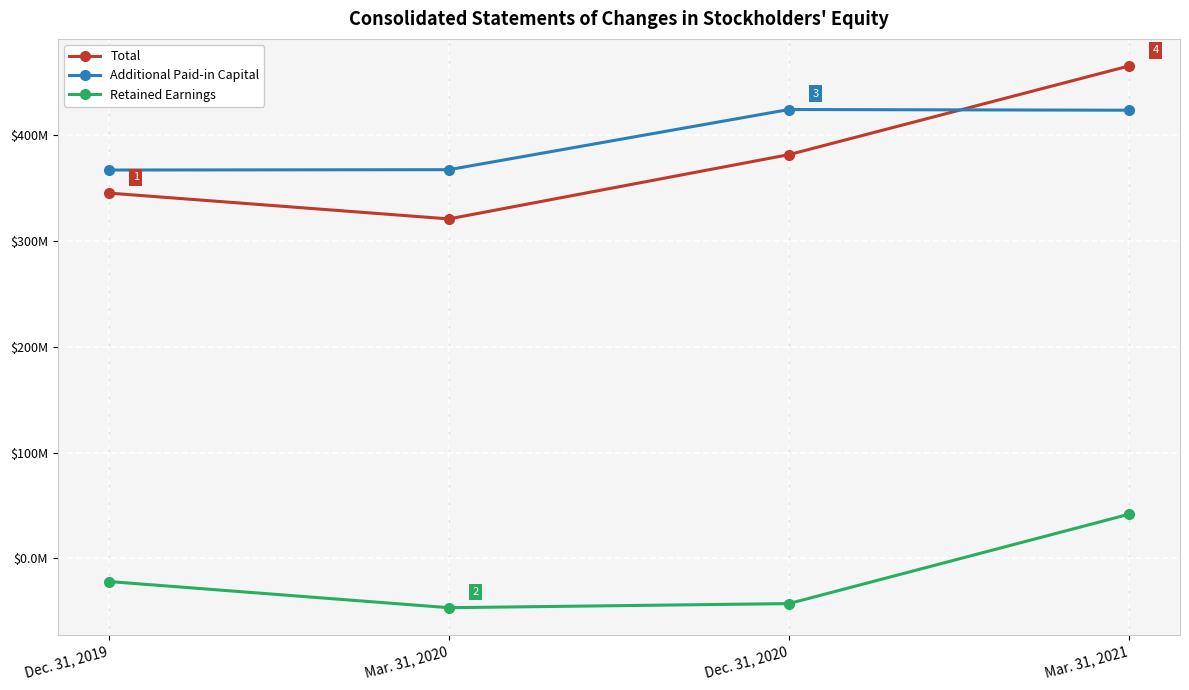

True or false: Retained Earnings and Additional Paid-in Capital cross at least once.

False